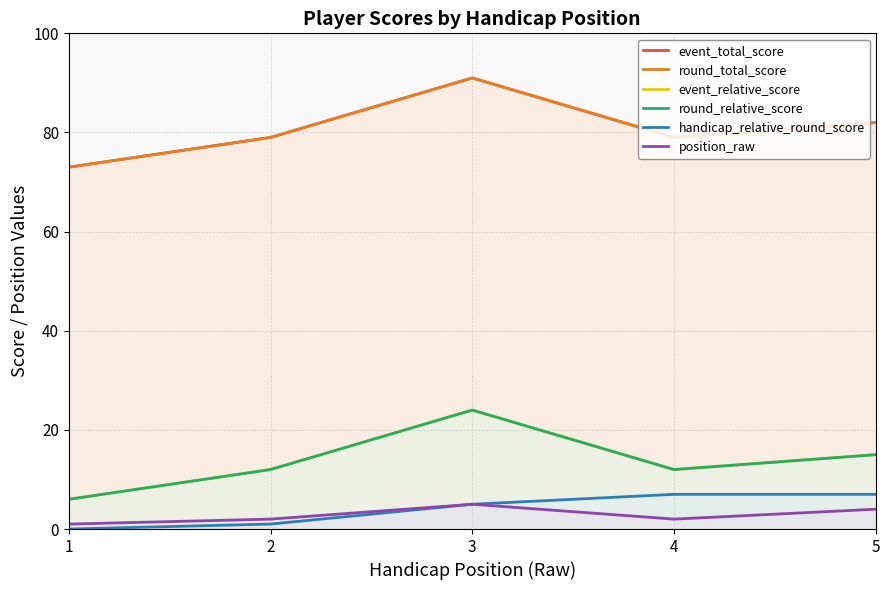

Reading left to right, extract all data points from this chart.

event_total_score: 73	79	91	79	82
round_total_score: 73	79	91	79	82
event_relative_score: 6	12	24	12	15
round_relative_score: 6	12	24	12	15
handicap_relative_round_score: 0	1	5	7	7
position_raw: 1	2	5	2	4